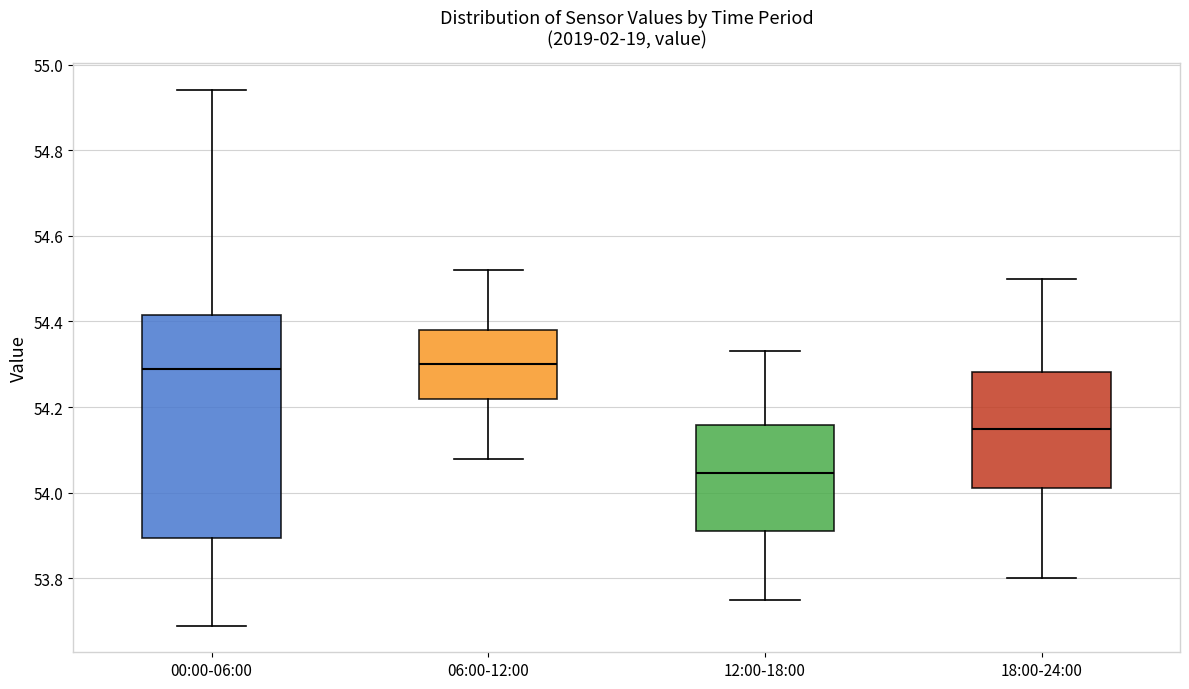

Which box is the tallest, from its lower edge to its upper edge?

00:00-06:00